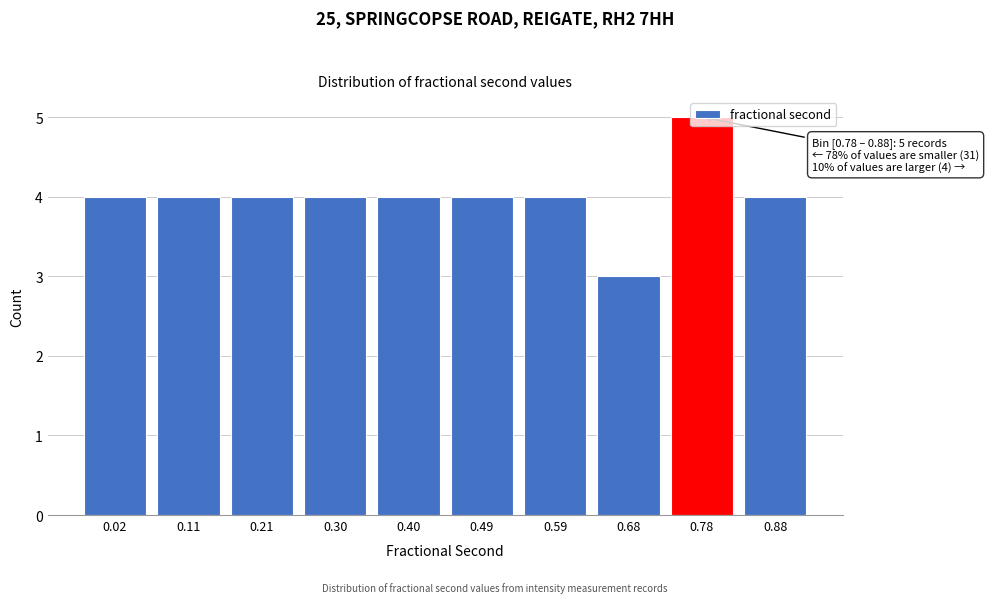

At which category does the chart reach its minimum across all series?

0.68